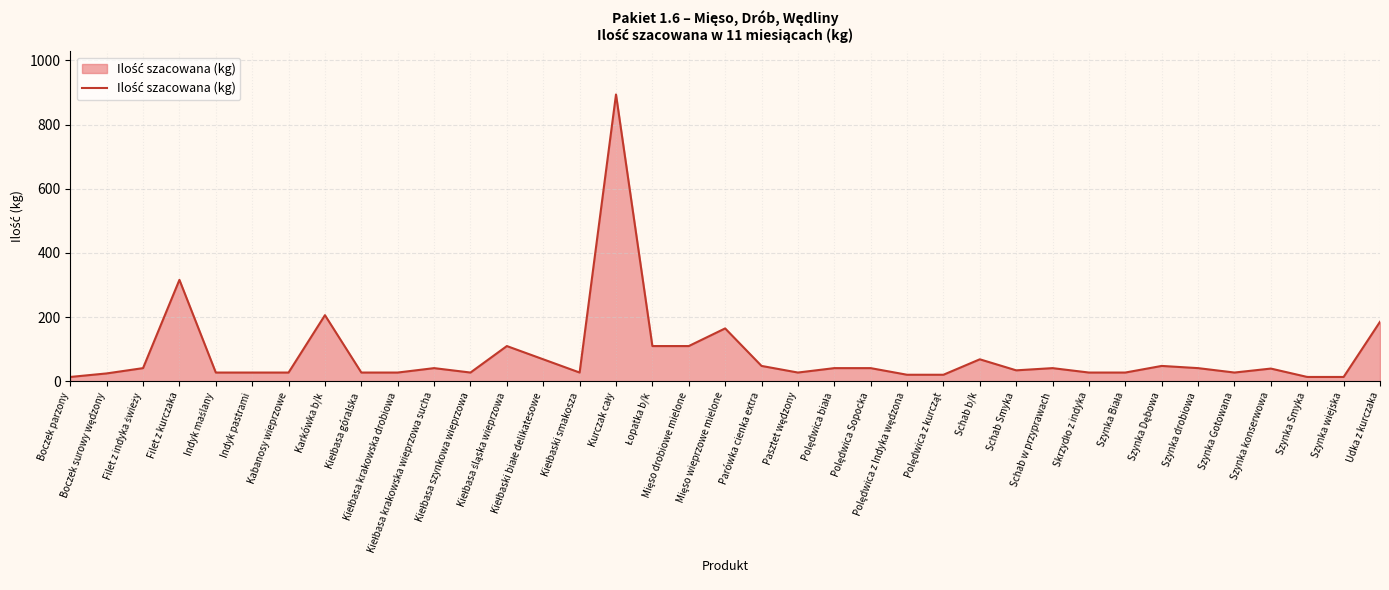

What is the approximate value at Szynka Gotowana?

27.5